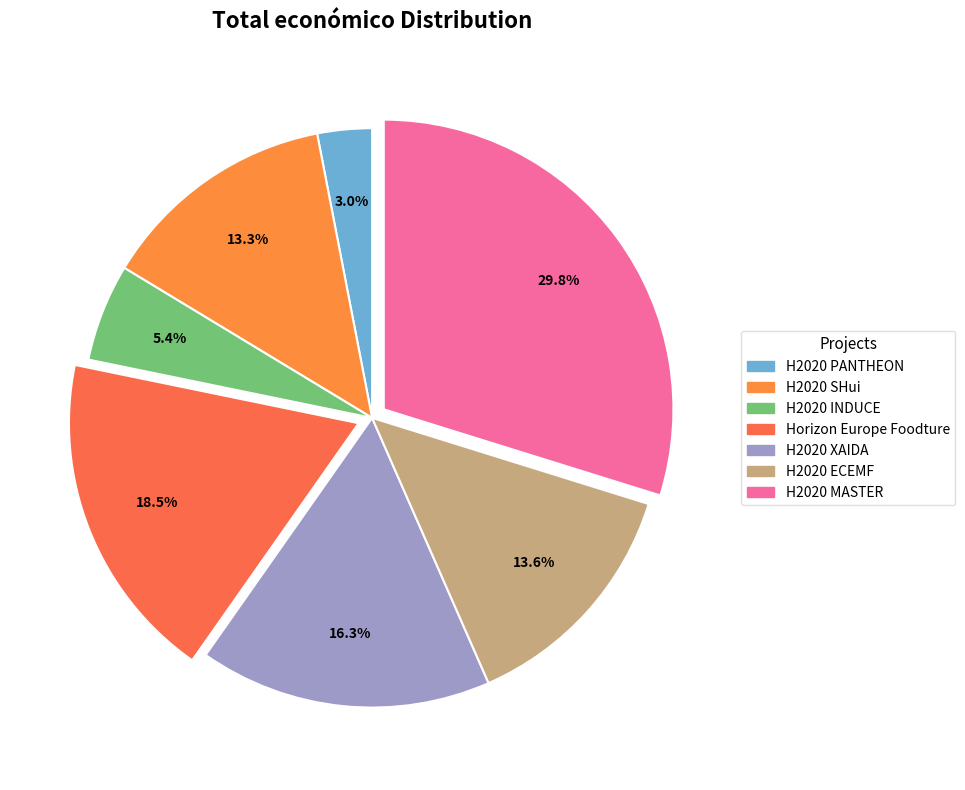

What portion of the pie excludes H2020 INDUCE?

94.6%